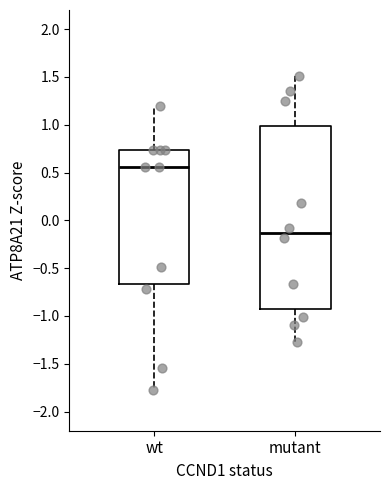

Where does the median line of the box for mutant sit on the y-axis? The values are not printed on the chart, so give them approximately, as read against the axis.

-0.15